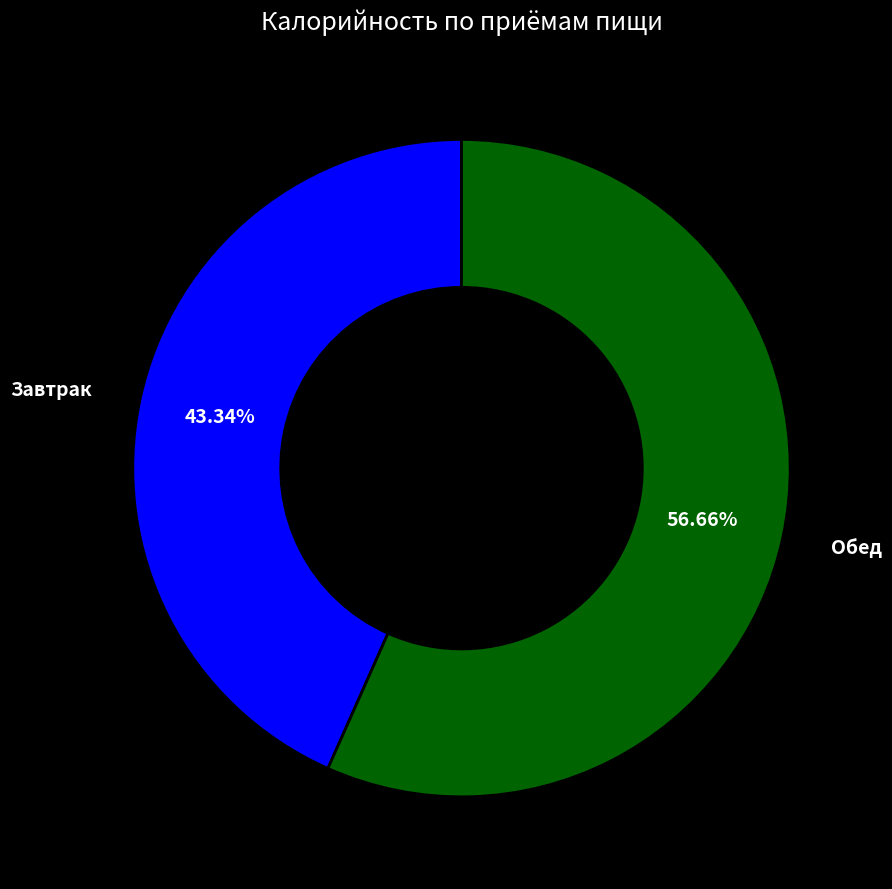

What is the majority slice?

Обед